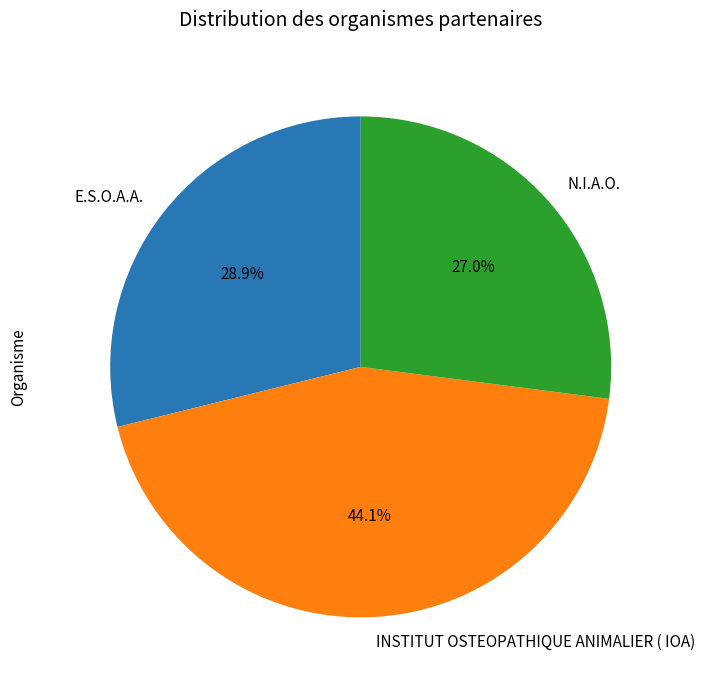

Combined, what portion of the pie is E.S.O.A.A. and N.I.A.O.?

55.9%